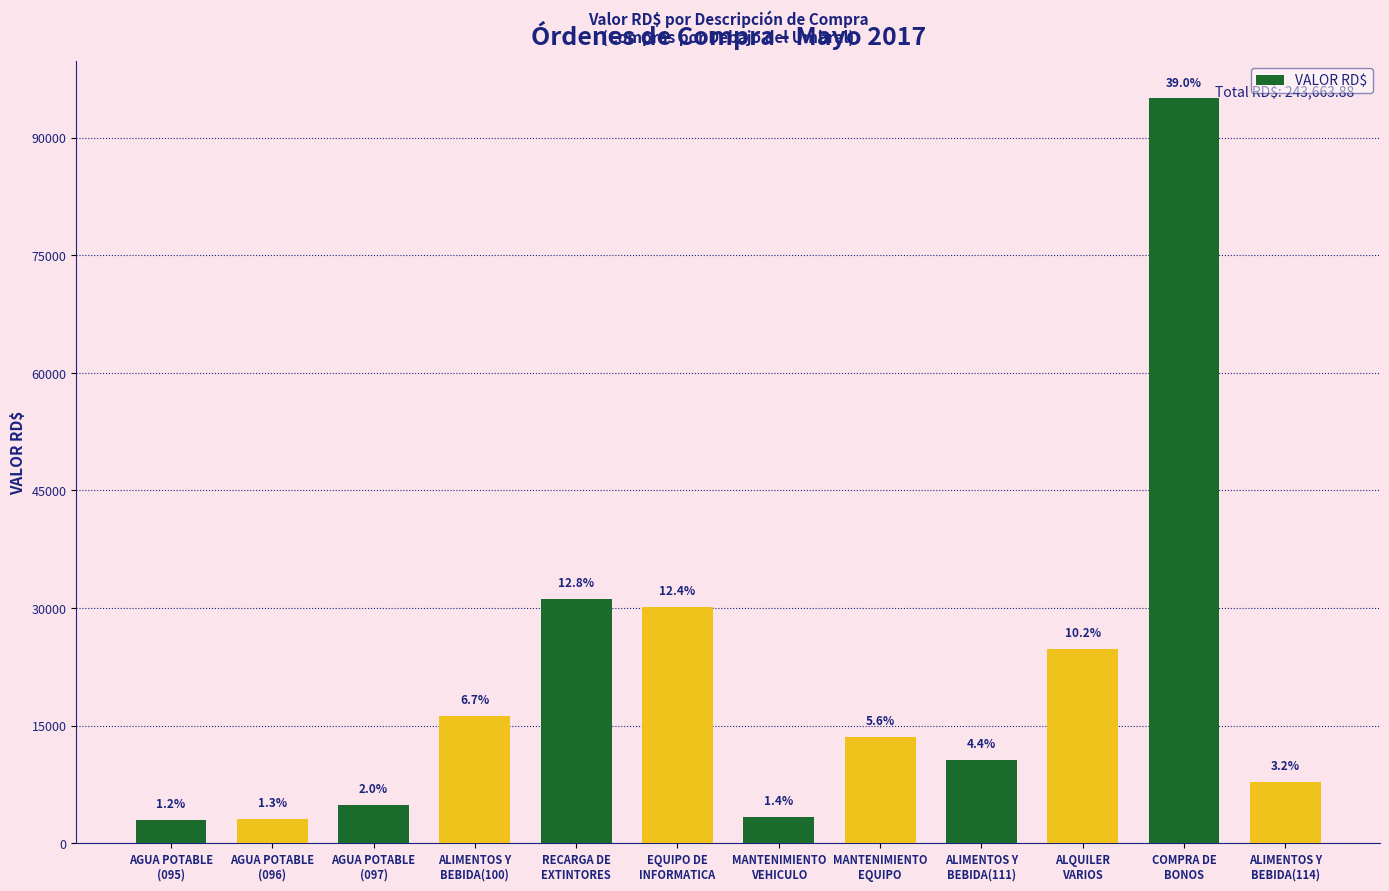

Reading right to left, list all the values displayed in this chart.

ALIMENTOS Y
BEBIDA(114)=7811.6	COMPRA DE
BONOS=95000.0	ALQUILER
VARIOS=24780.0	ALIMENTOS Y
BEBIDA(111)=10661.3	MANTENIMIENTO
EQUIPO=13550.0	MANTENIMIENTO
VEHICULO=3372.7	EQUIPO DE
INFORMATICA=30101.8	RECARGA DE
EXTINTORES=31181.5	ALIMENTOS Y
BEBIDA(100)=16225.0	AGUA POTABLE
(097)=4884.0	AGUA POTABLE
(096)=3120.0	AGUA POTABLE
(095)=2976.0